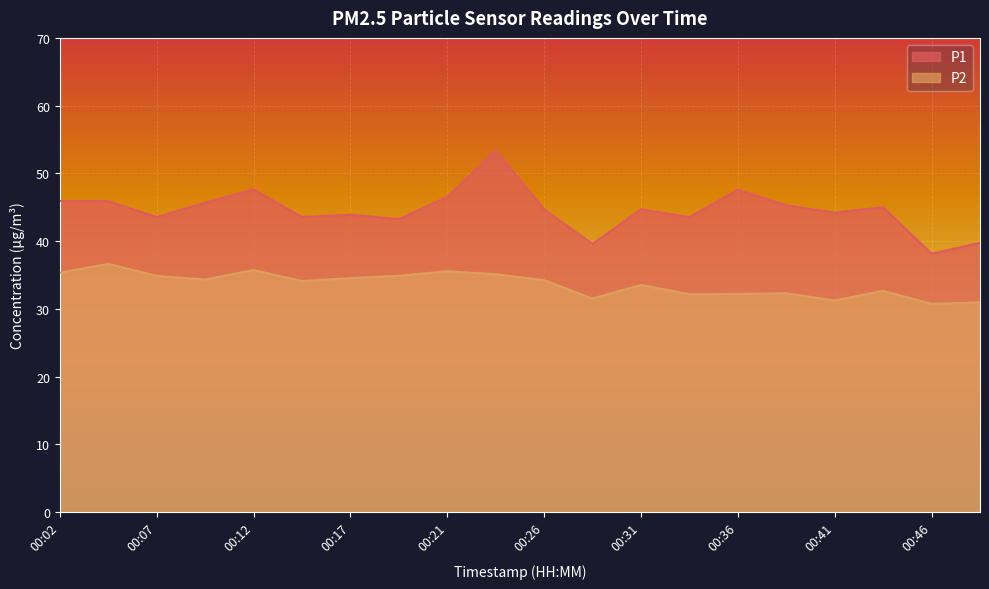

How many lines are shown in the chart?

2